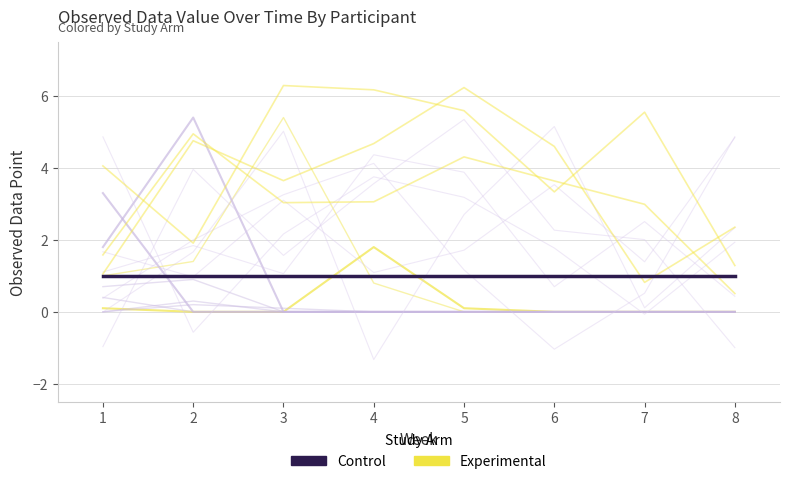

Rank the series by their average value, from highest to lowest.

Experimental, Control